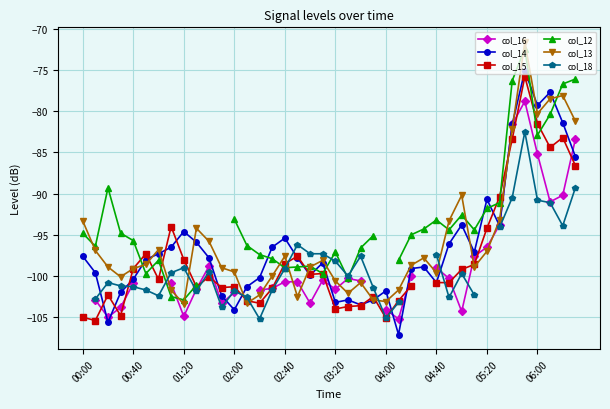

True or false: col_14 has more than 1 interior local peaks.

True